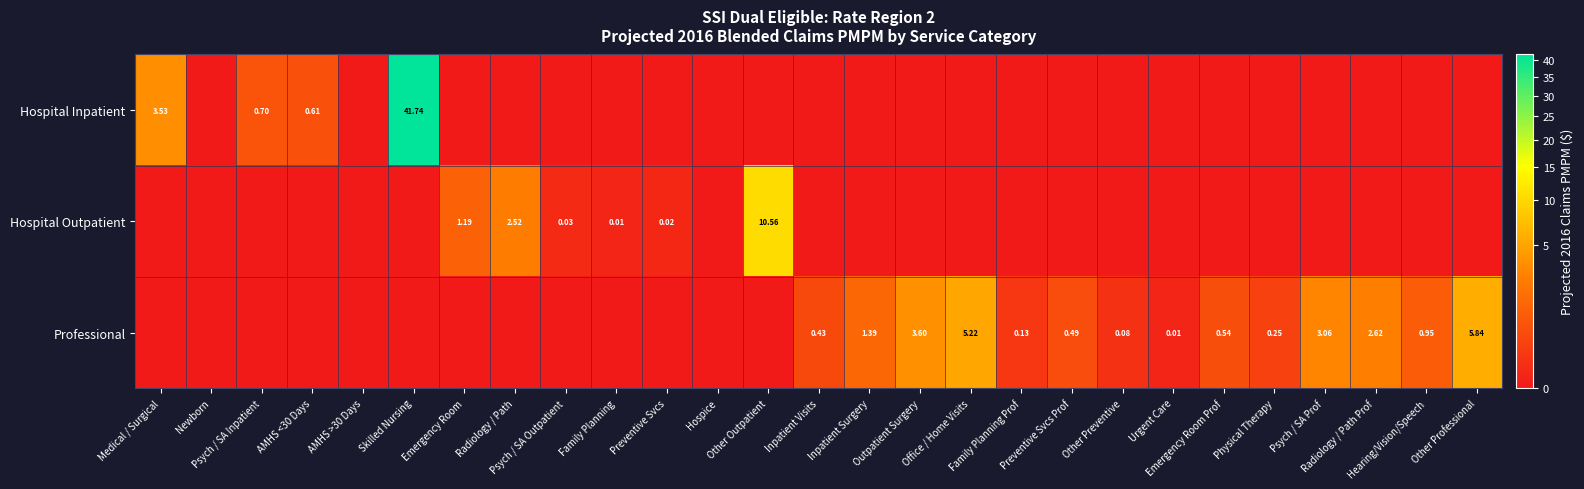

Between Emergency Room and Preventive Svcs, which series saw the biggest shift?

Hospital Outpatient